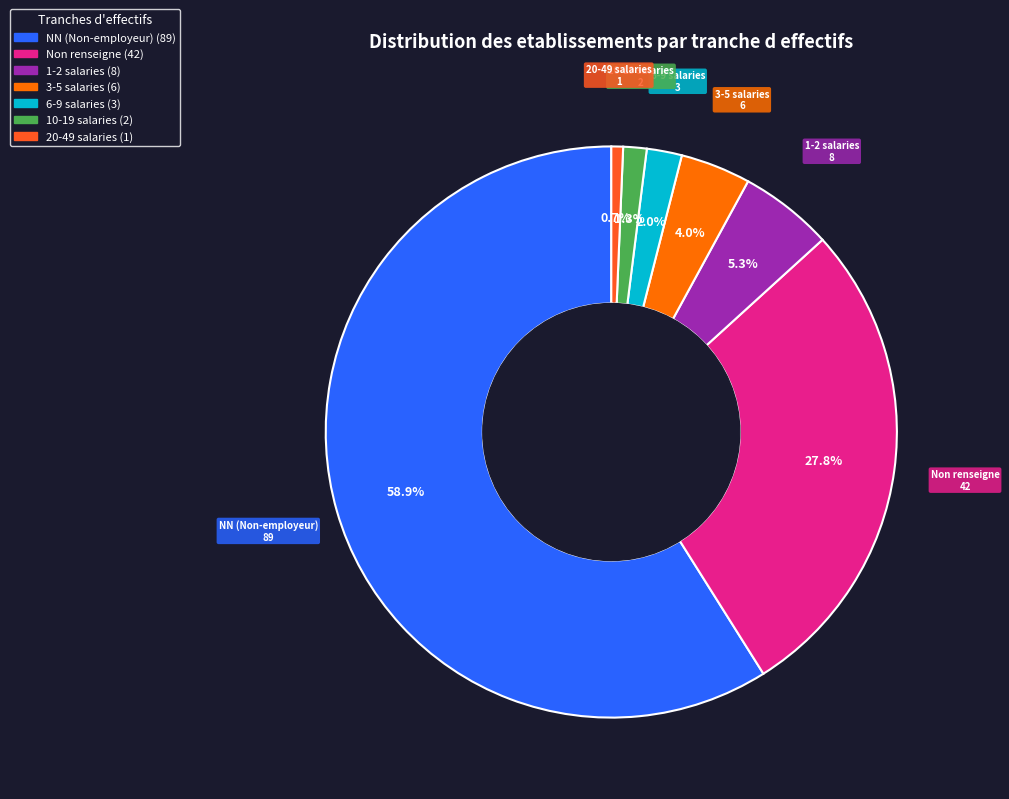

Is there any slice that represents more than half of the pie?

Yes